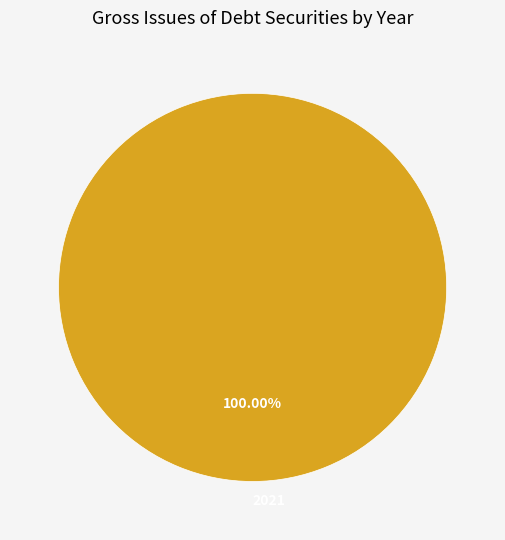

Which slice represents more than half of the pie?

2021